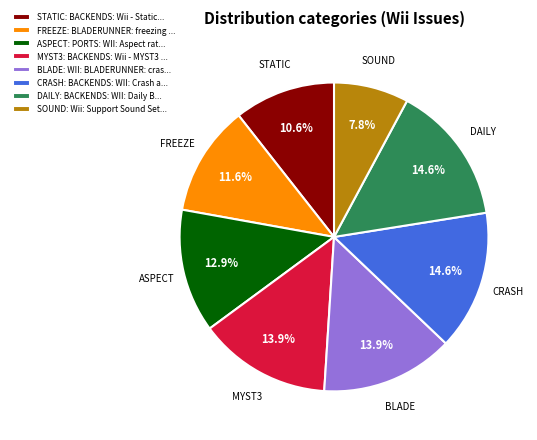

What portion of the pie excludes SOUND: Wii: Support Sound Set...?

92.2%